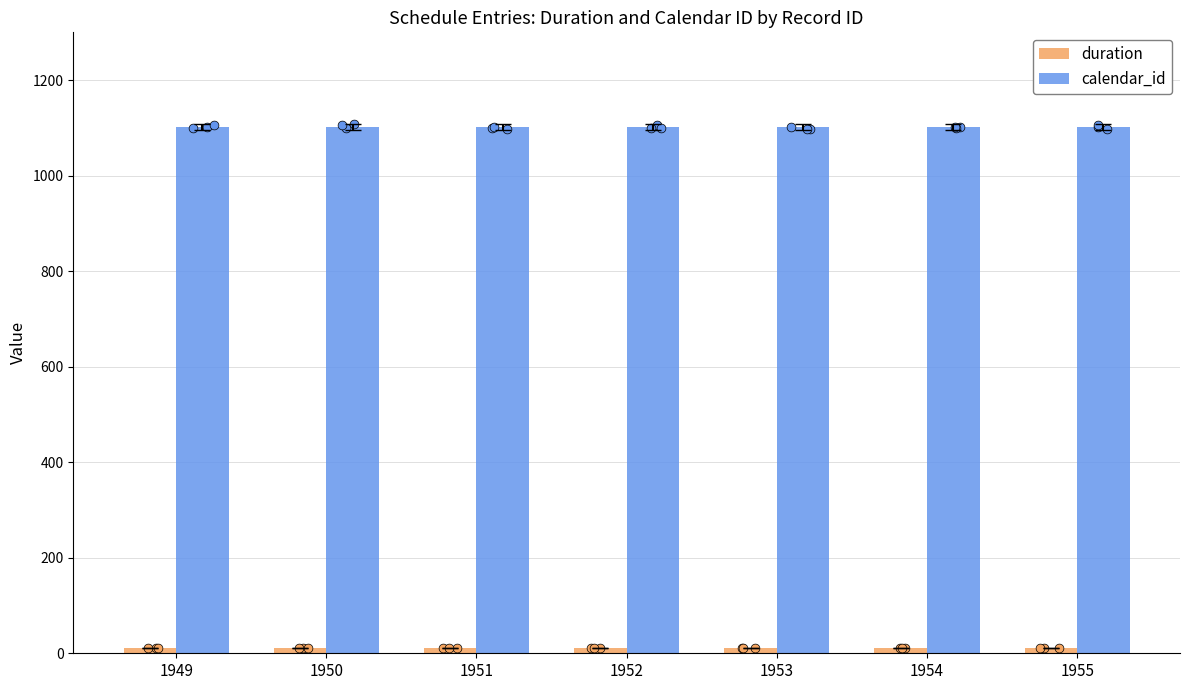

Which series contains the lowest Y value?

duration